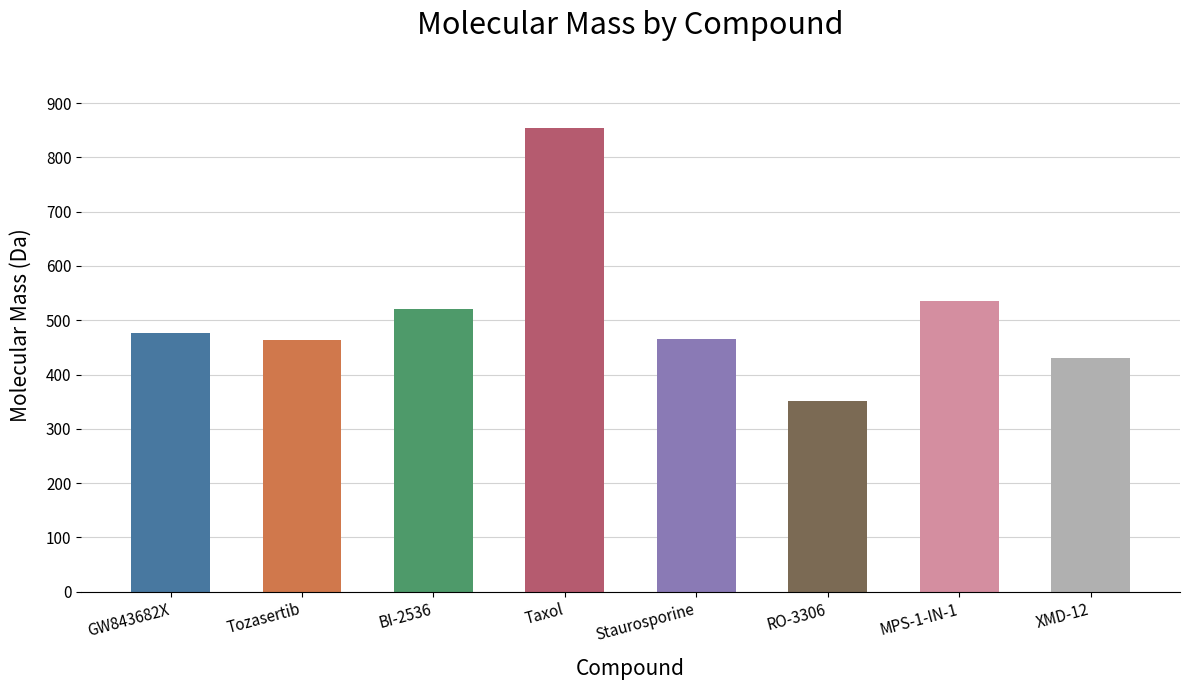

The value at Staurosporine is 466.2. True or false?

True